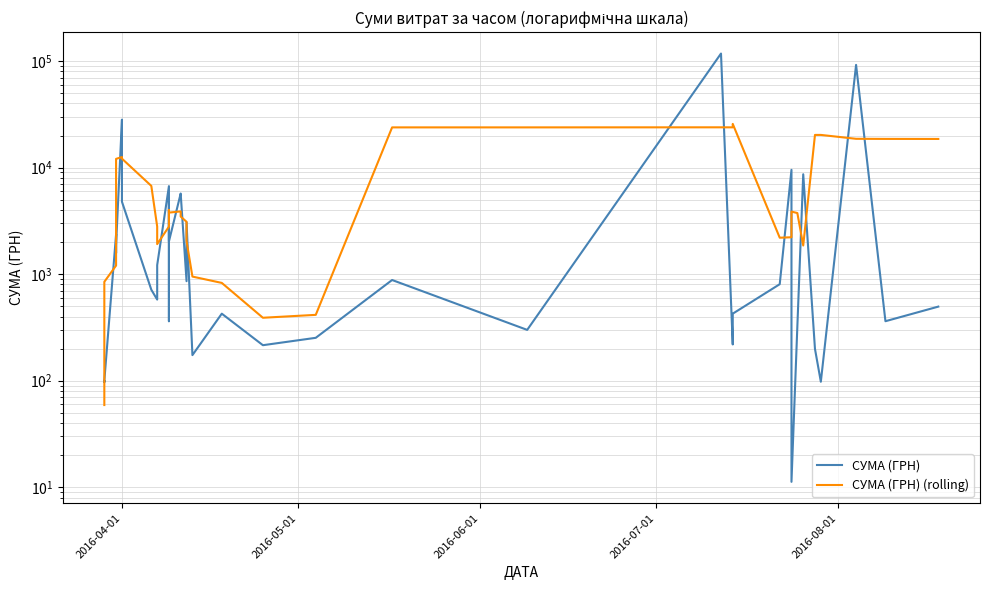

Rank the series at 2016-04-01 from lowest to highest value.

СУМА (ГРН) (rolling), СУМА (ГРН)